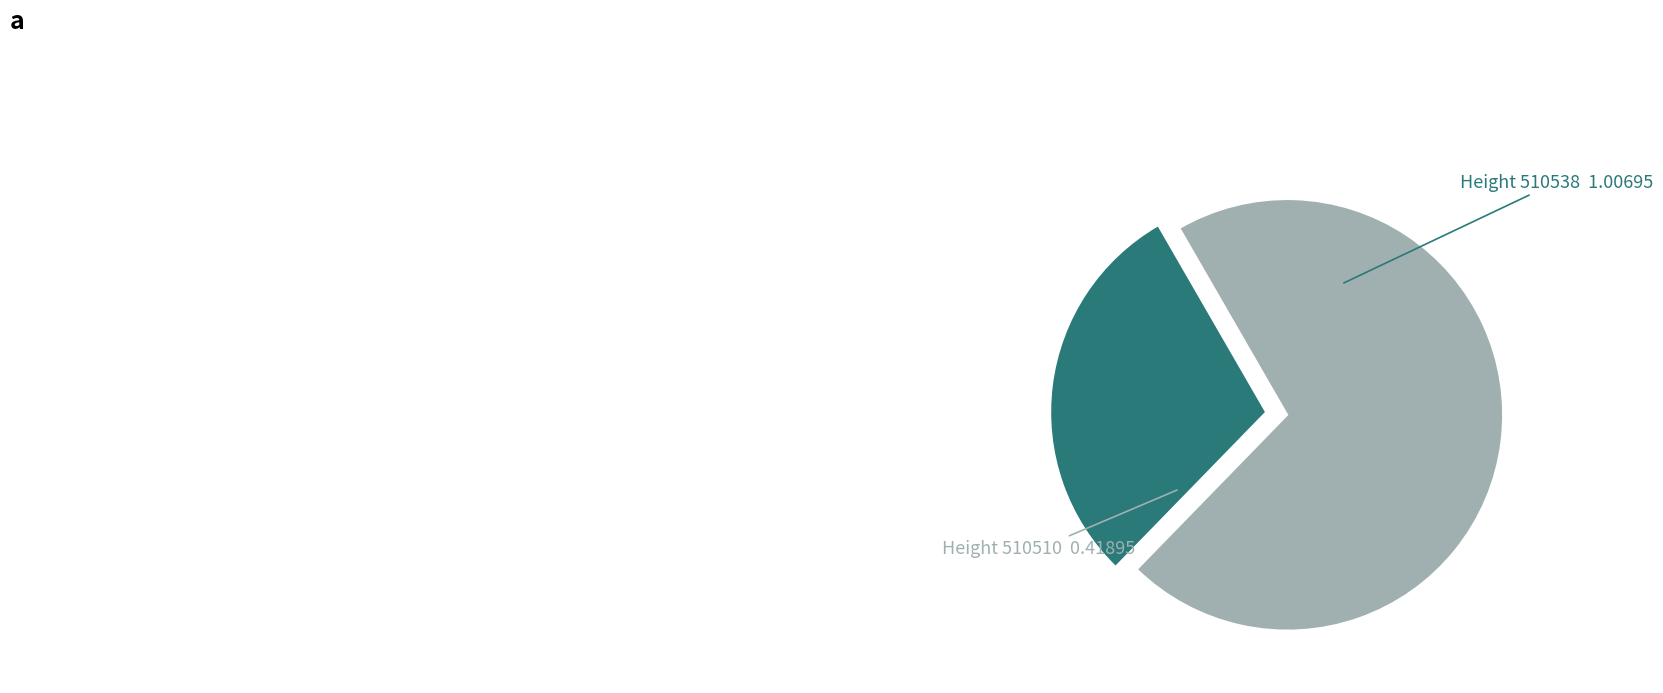

Which has a higher value, Height 510538 or Height 510510?

Height 510538